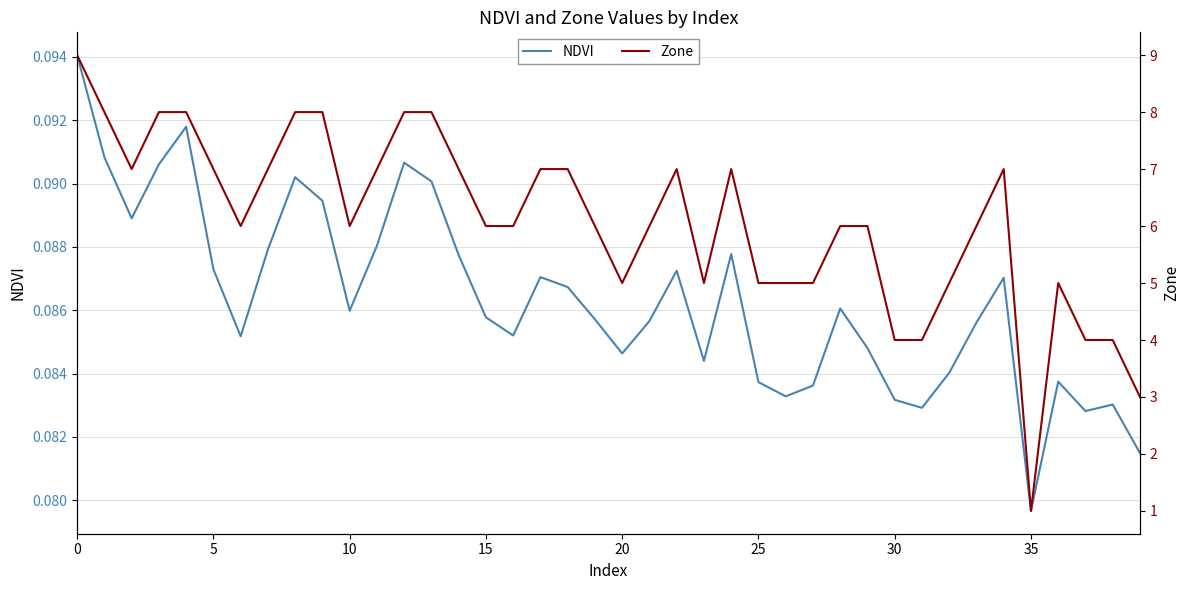

Which series changed the most between 29 and 31?

Zone